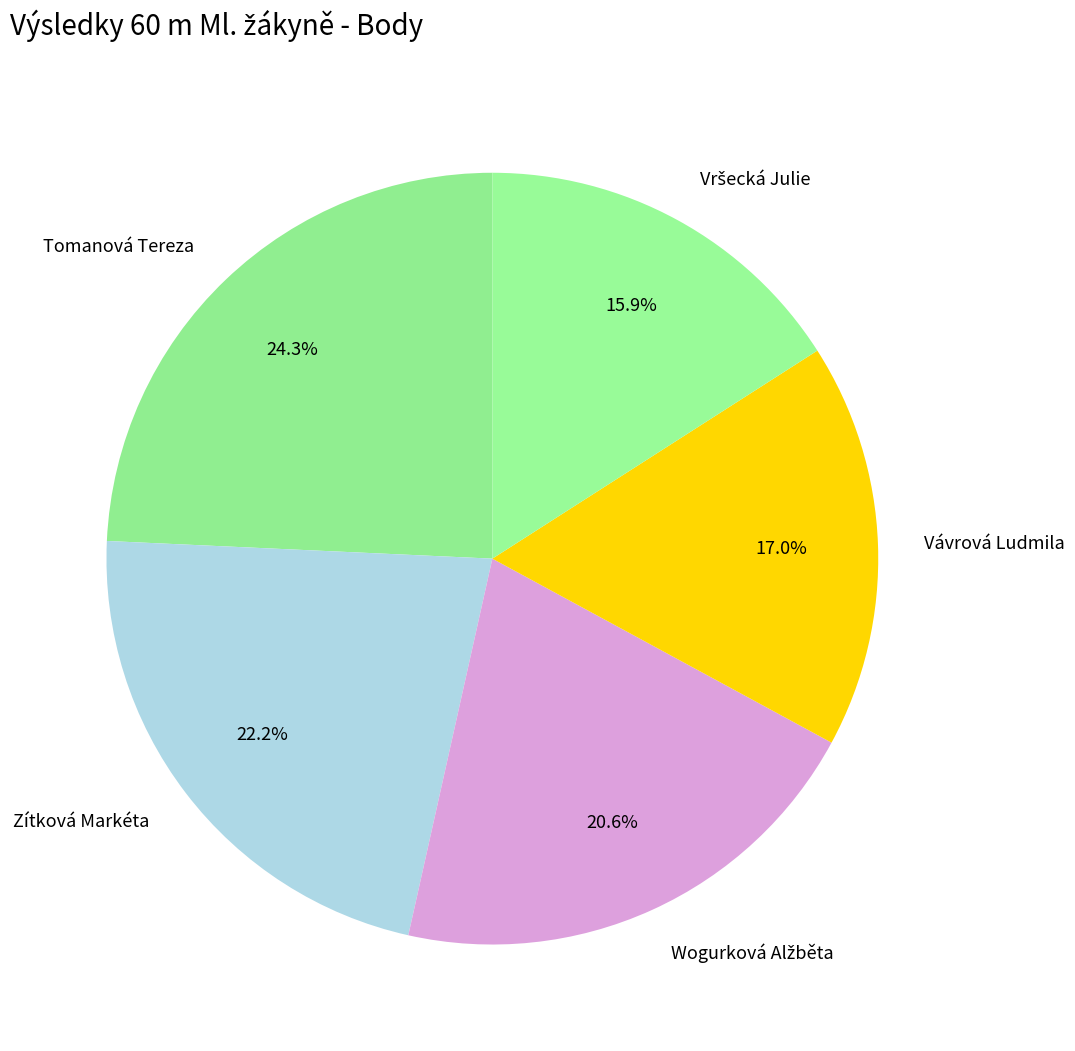

Approximately how many times larger is the value at Tomanová Tereza compared to Vávrová Ludmila?

1.4